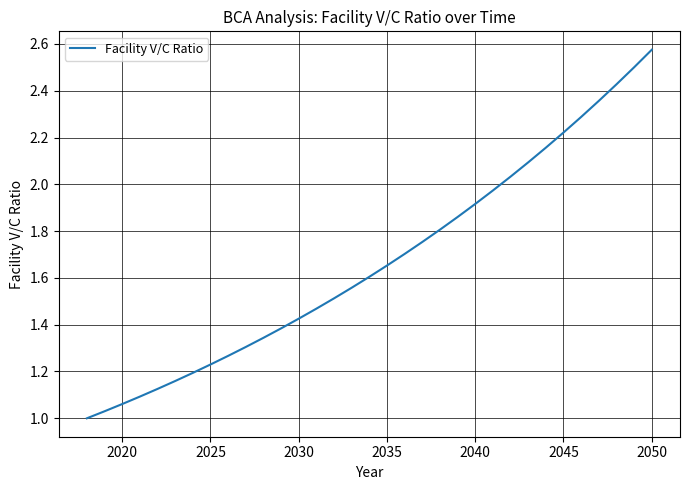

Count the number of values greater than 1.

32